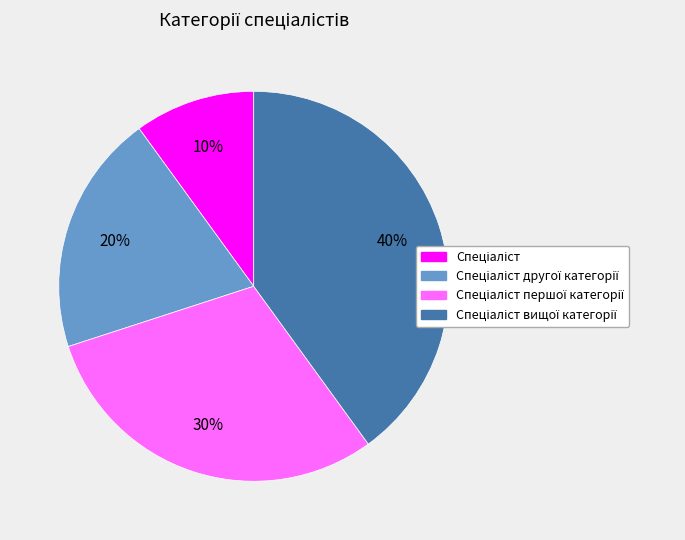

Does any single category account for the majority?

No